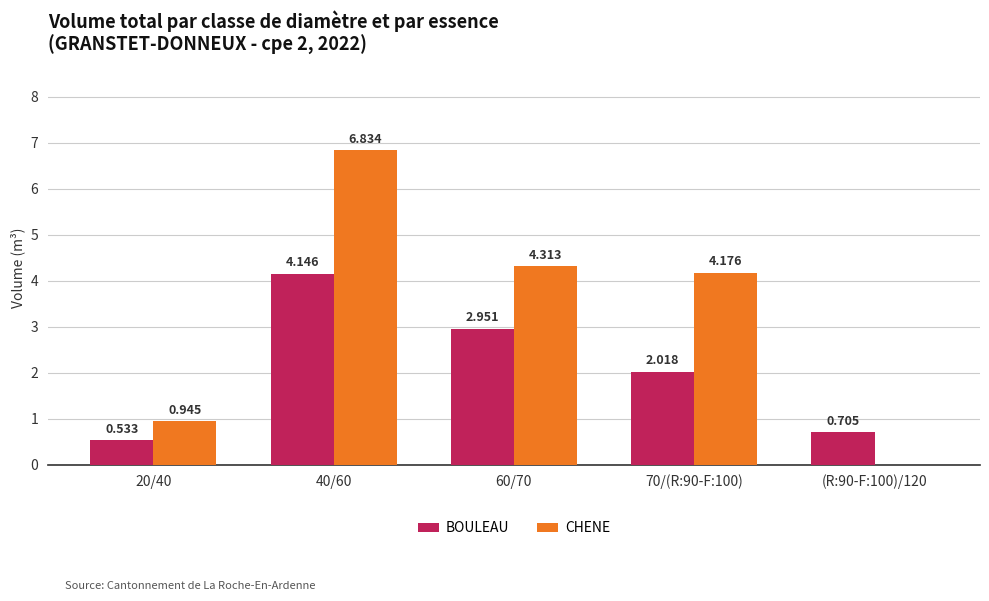

The value of CHENE at (R:90-F:100)/120 is 0.0. True or false?

True